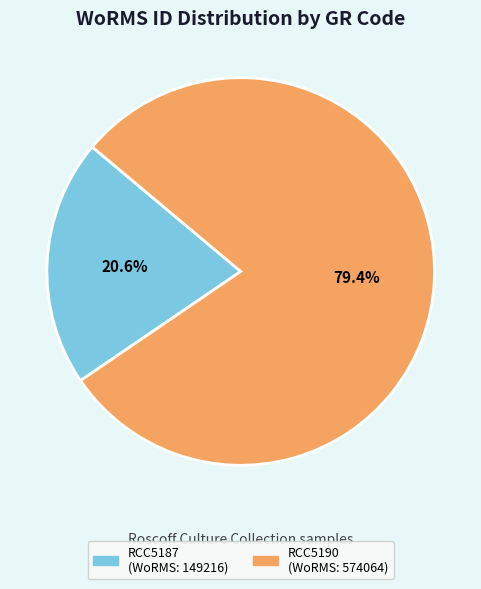

To the nearest percent, what percentage of the pie is RCC5187?

21%